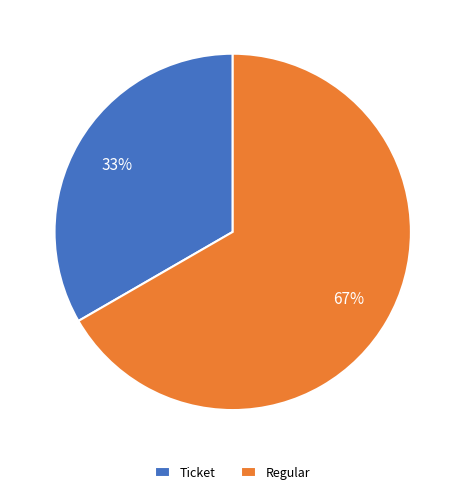

To the nearest percent, what is the average slice percentage?

50%